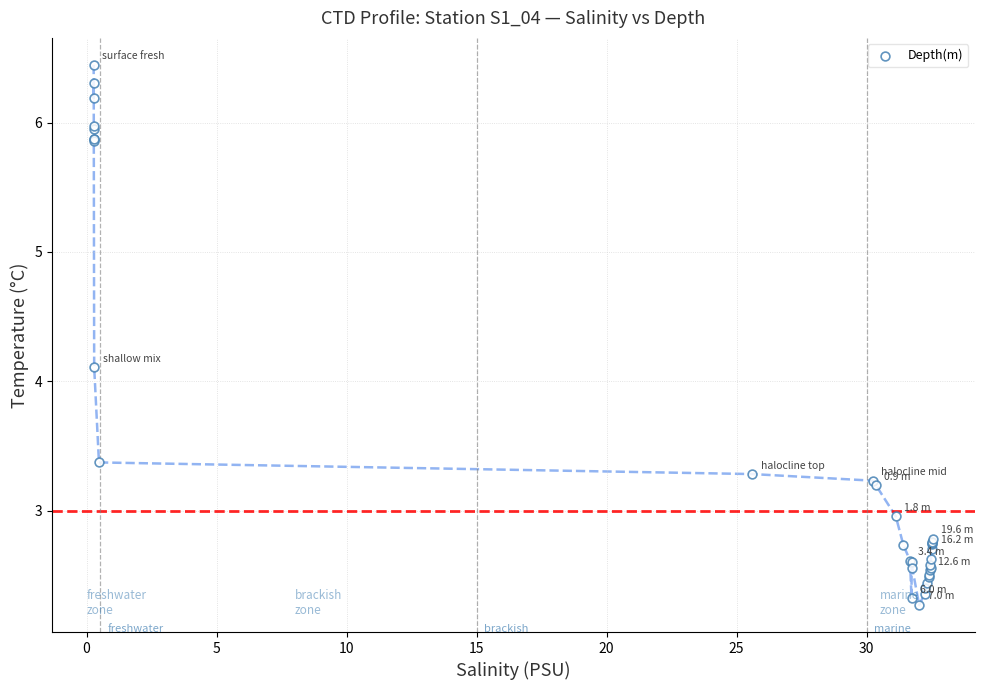

What Y value in the scatter plot is closest to 4?

4.1